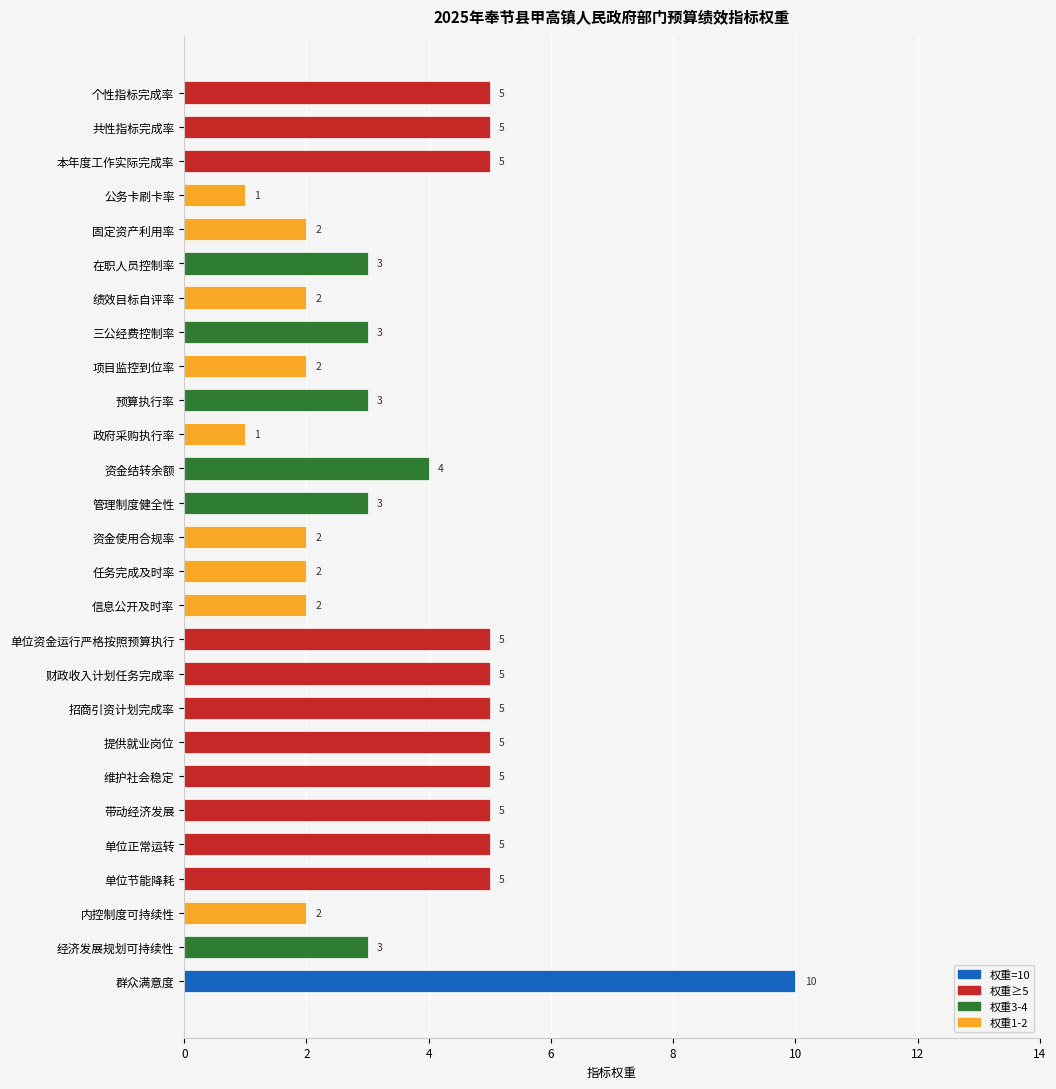

True or false: the data shows 2 at 资金结转余额.

False